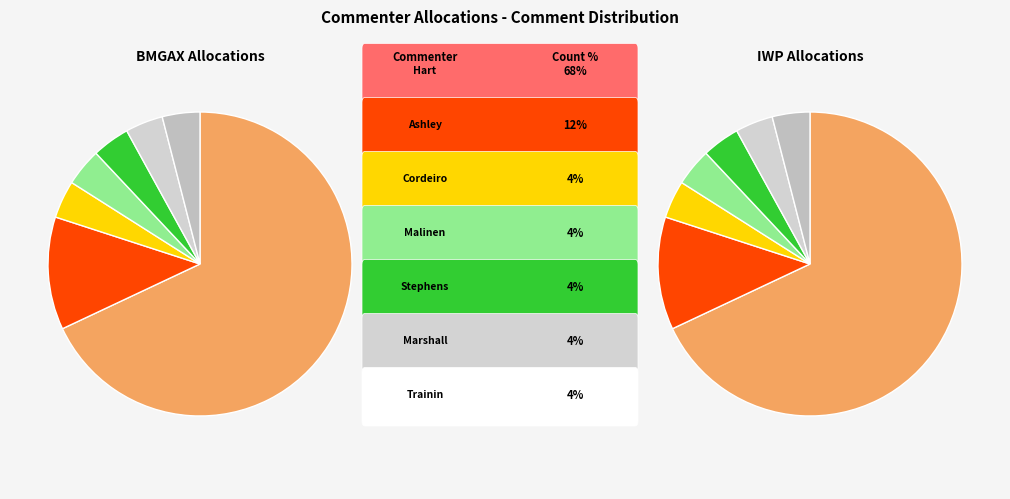

Is there a majority slice in this chart?

Yes